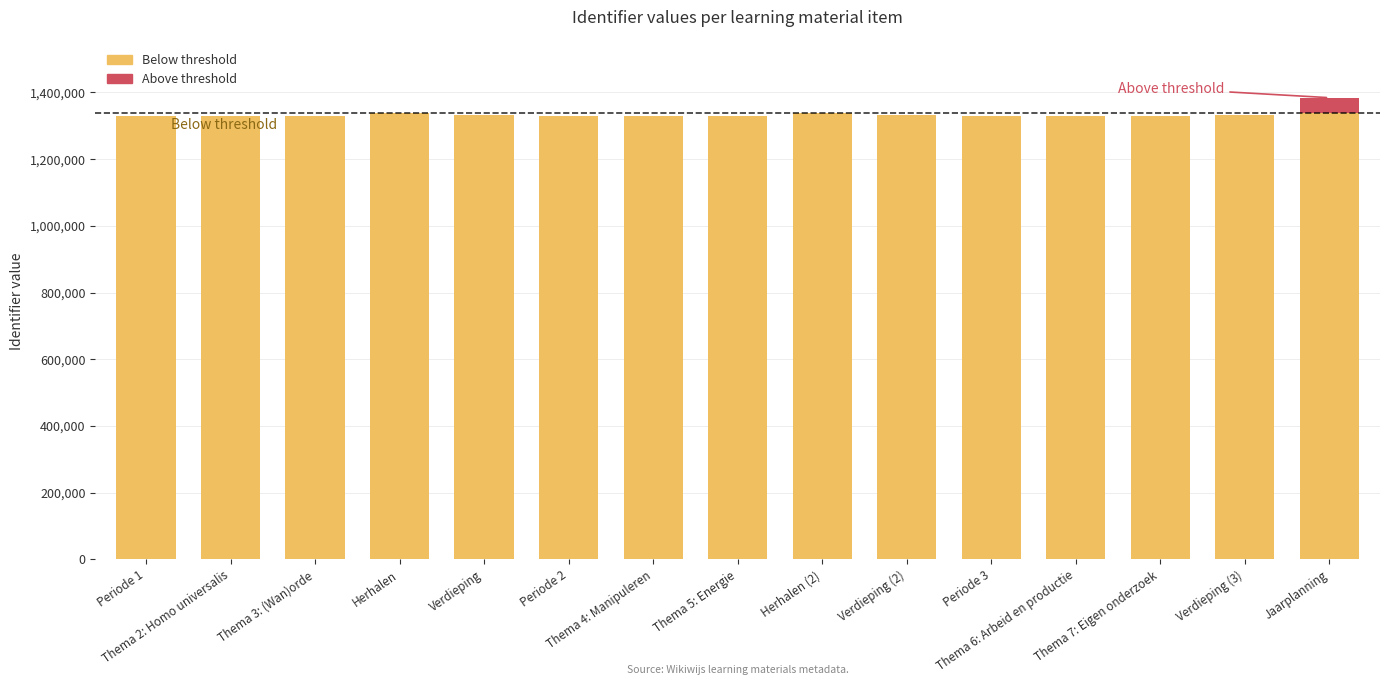

Read the Below threshold value at Verdieping (3), to the nearest 50.

1330900